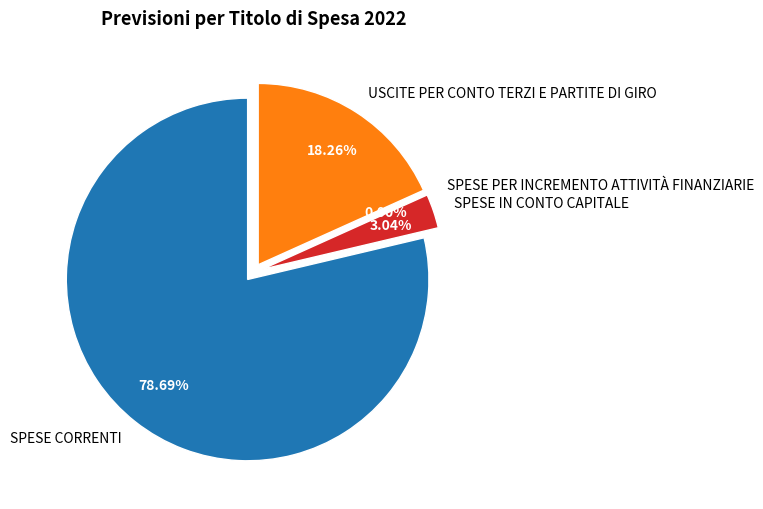

How many segments does this pie chart have?

4